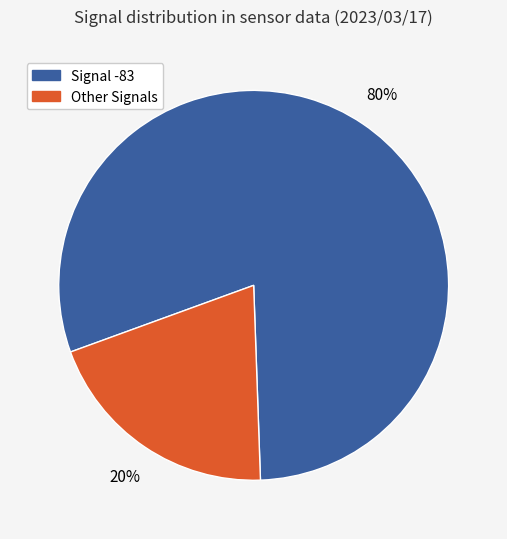

To the nearest percent, what is the average slice percentage?

50%